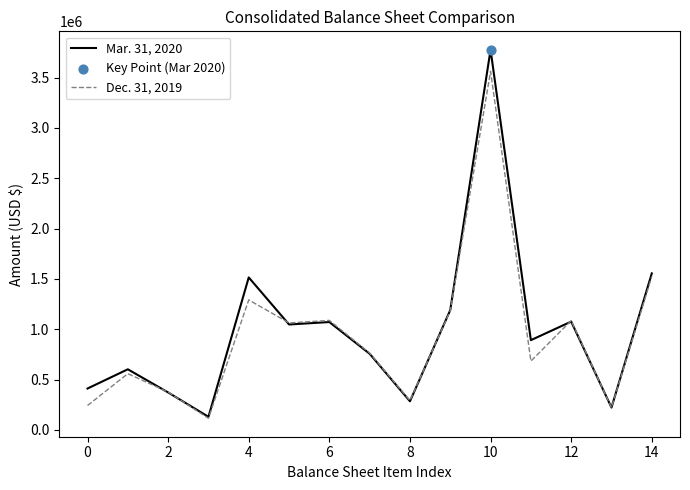

Which series has the largest range (max minus min)?

Mar. 31, 2020